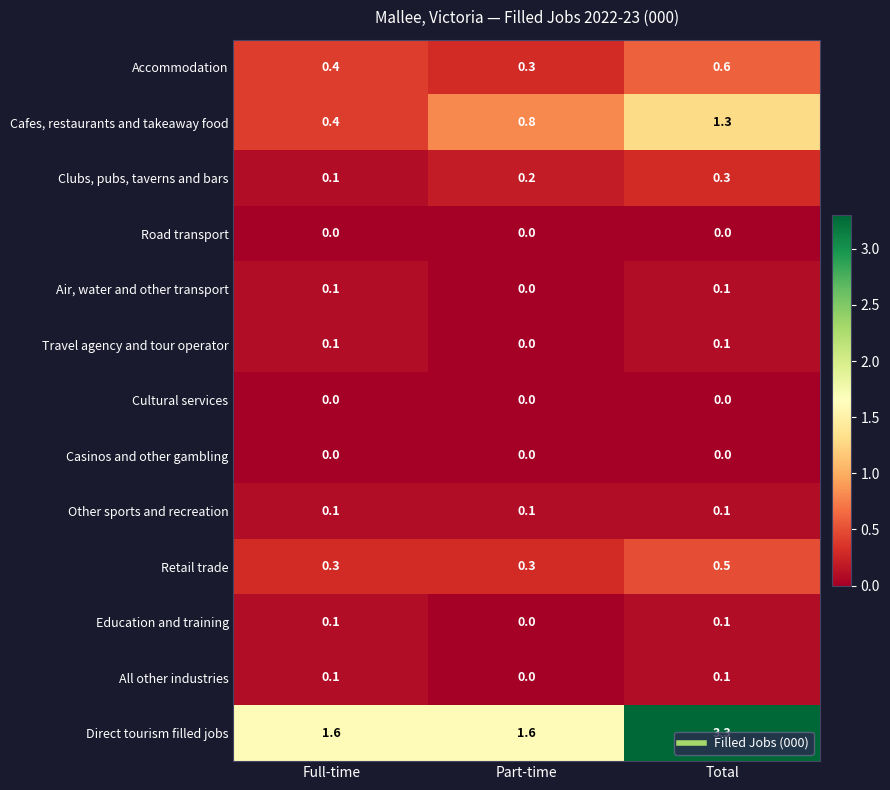

What is the greatest value displayed?

3.3